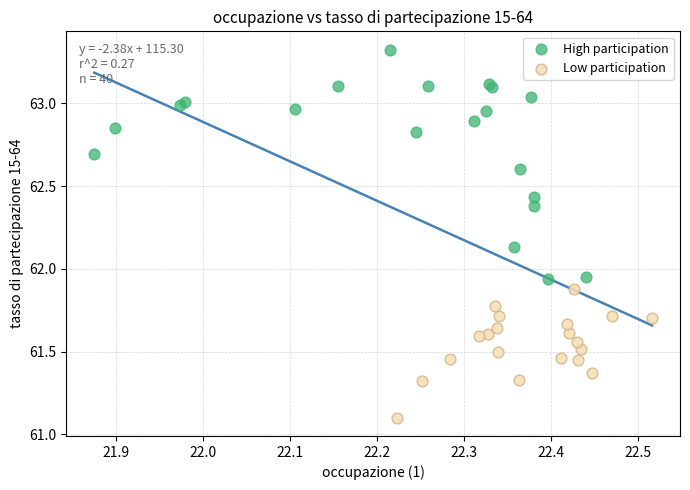

Which series has the largest Y range (max minus min)?

High participation